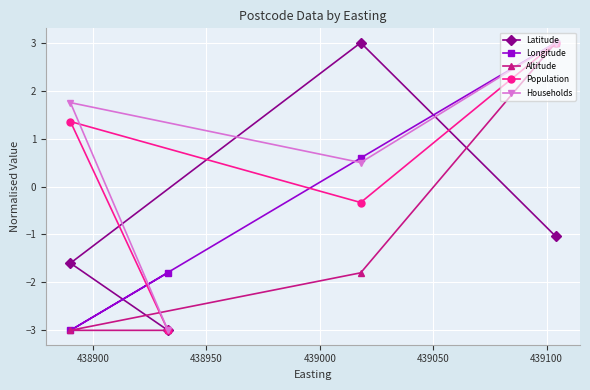

True or false: Latitude has more than 0 interior local peaks.

True